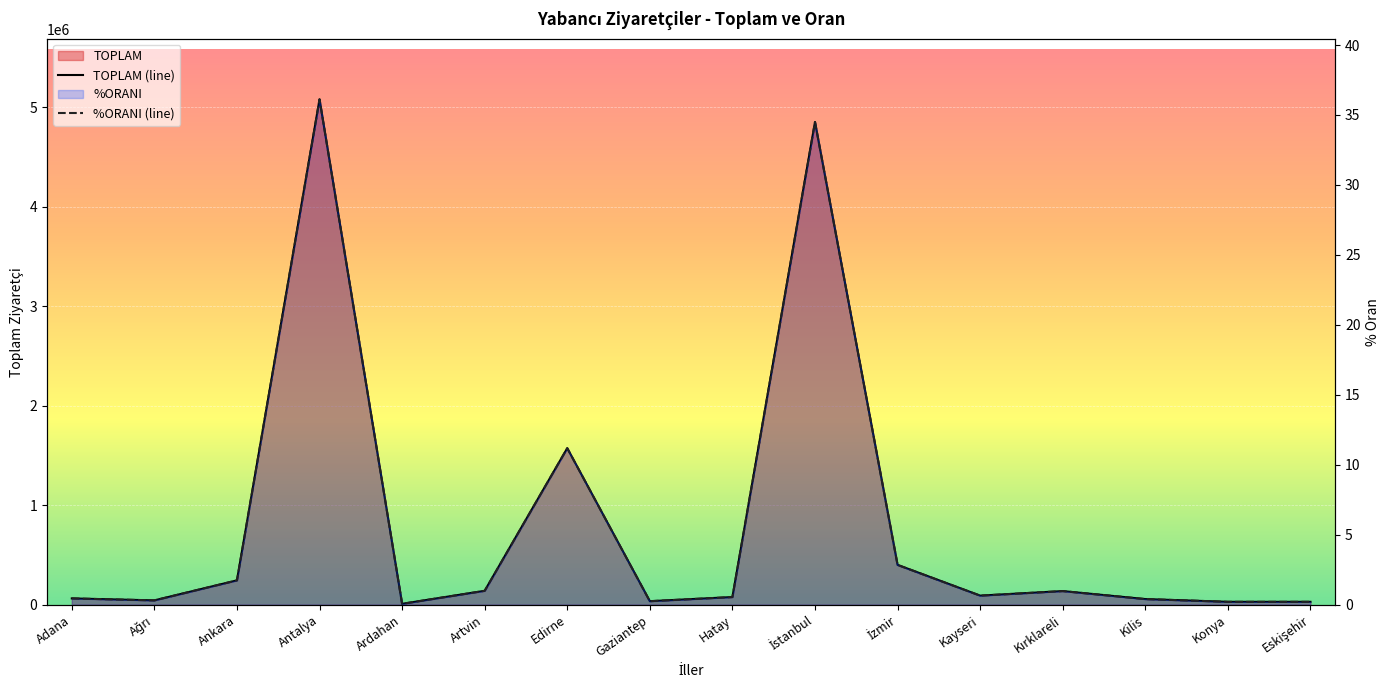

True or false: %ORANI and TOPLAM cross at least once.

False